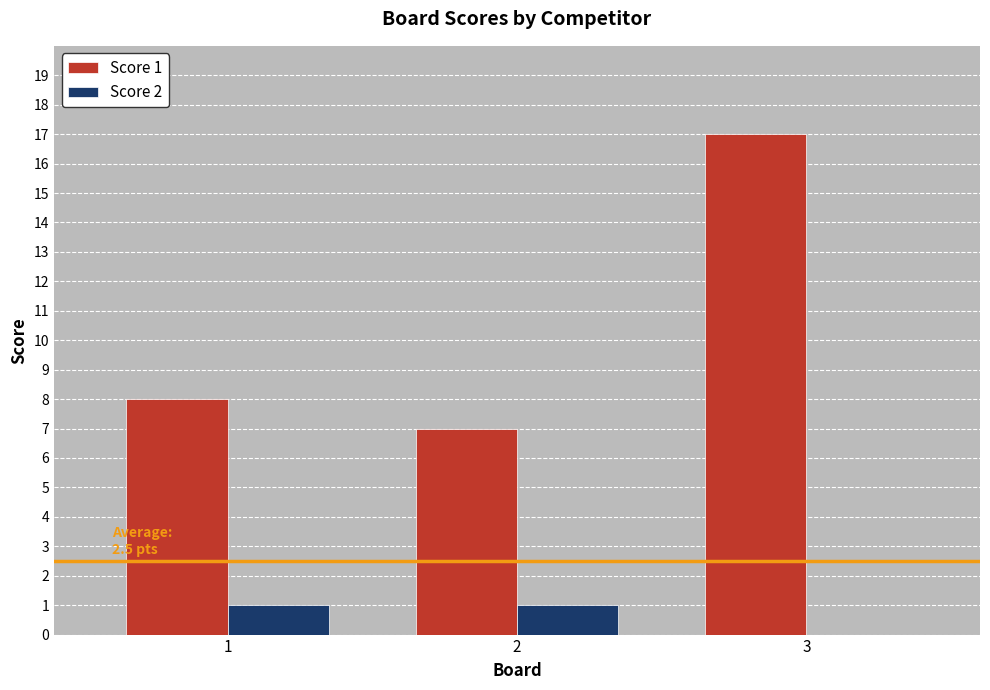

Are the bars horizontal?

No